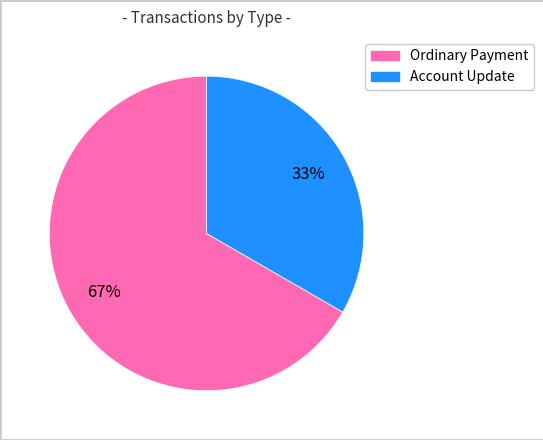

Is there a majority slice in this chart?

Yes